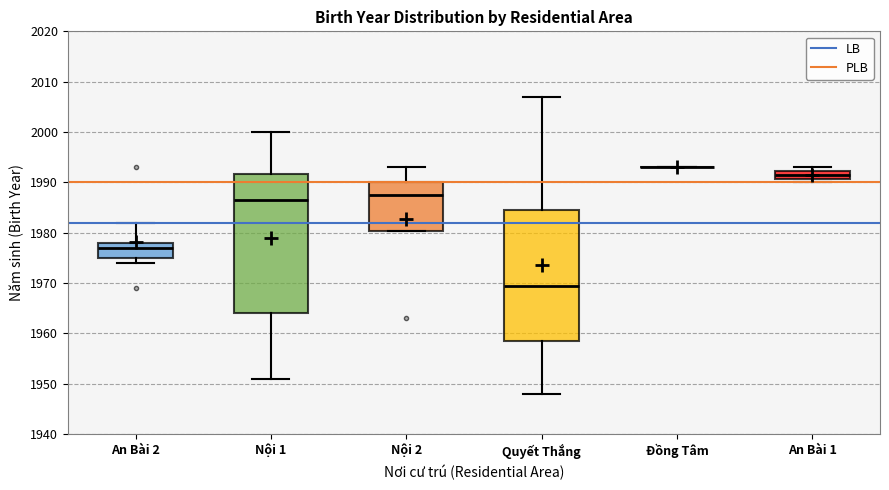

Reading left to right, transcribe this box plot: for each box, give where its median line is, the range the box spans, and where its two whiskers end, as read against the y-axis. The values are not printed on the chart, so give them approximately, as read against the axis.

An Bài 2: median 1977, box 1975 to 1978, whiskers 1974 to 1982
Nội 1: median 1987, box 1964 to 1992, whiskers 1951 to 2000
Nội 2: median 1988, box 1980 to 1990, whiskers 1980 to 1993
Quyết Thắng: median 1970, box 1959 to 1985, whiskers 1948 to 2007
Đồng Tâm: box collapsed to a line at 1993, whiskers 1993 to 1993
An Bài 1: median 1992 (inside the box), box 1991 to 1992, whiskers 1990 to 1993